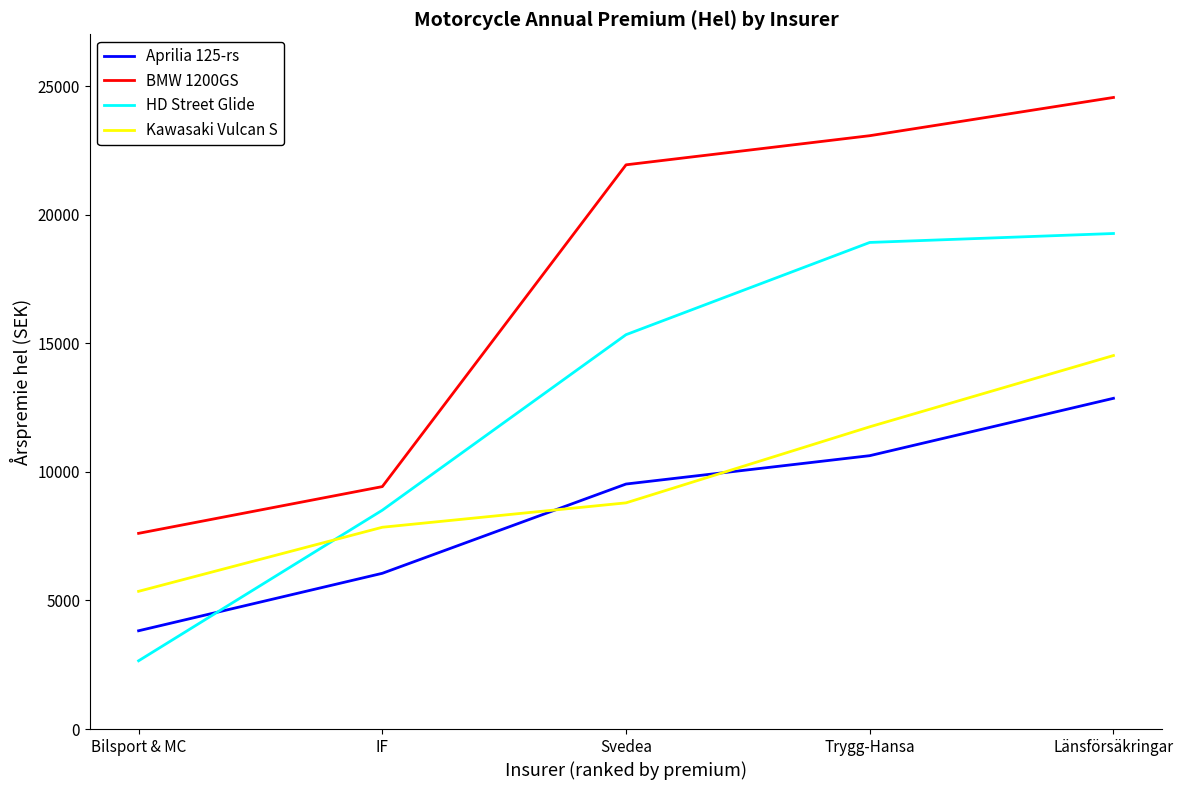

Reading left to right, transcribe all the data shown in this chart.

Aprilia 125-rs: 3822	6057	9529	10632	12863
BMW 1200GS: 7611	9429	21944	23077	24564
HD Street Glide: 2654	8511	15338	18925	19273
Kawasaki Vulcan S: 5356	7848	8797	11755	14527